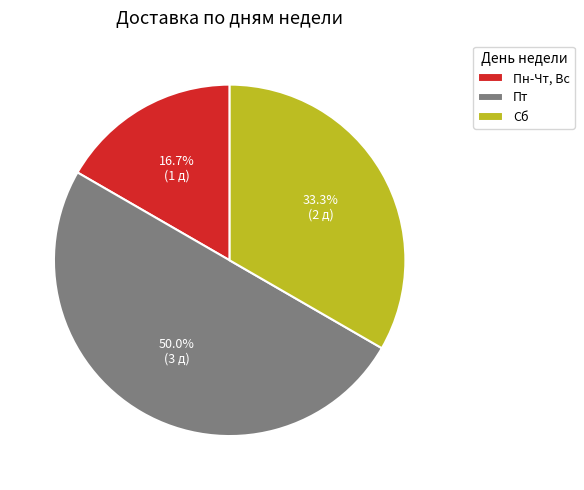

Which slice is the smallest?

Пн-Чт, Вс